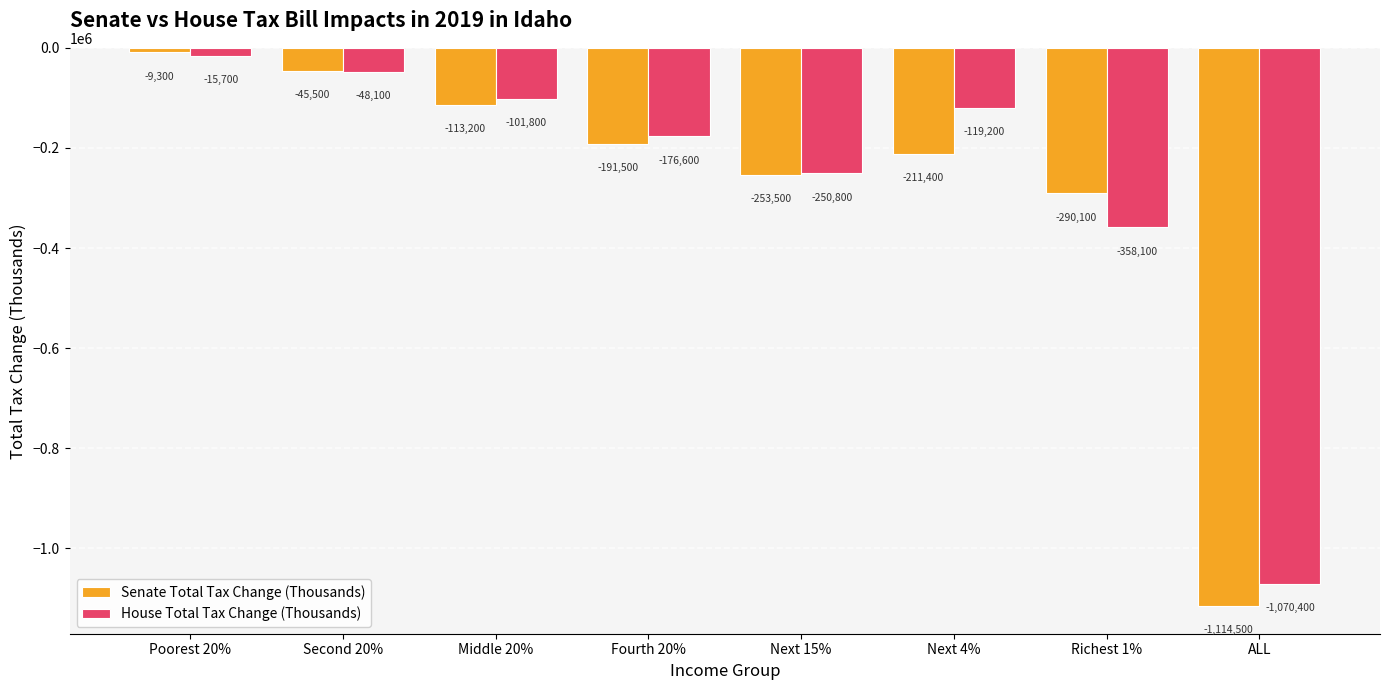

Reading left to right, transcribe all the data shown in this chart.

Senate Total Tax Change (Thousands): -9300	-45500	-113200	-191500	-253500	-211400	-290100	-1114500
House Total Tax Change (Thousands): -15700	-48100	-101800	-176600	-250800	-119200	-358100	-1070400